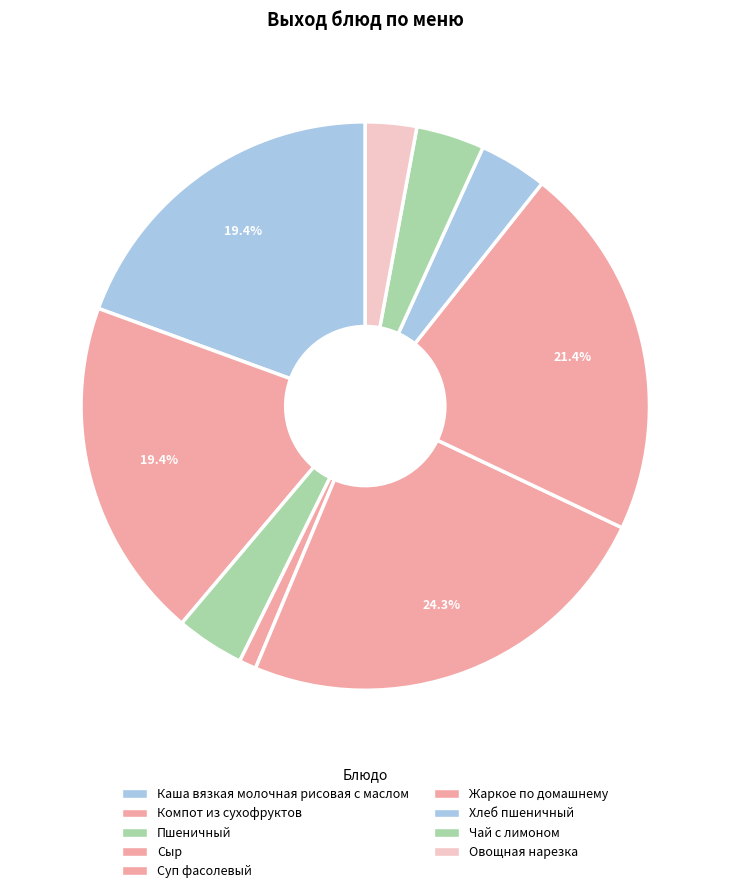

Which has a higher value, Суп фасолевый or Компот из сухофруктов?

Суп фасолевый